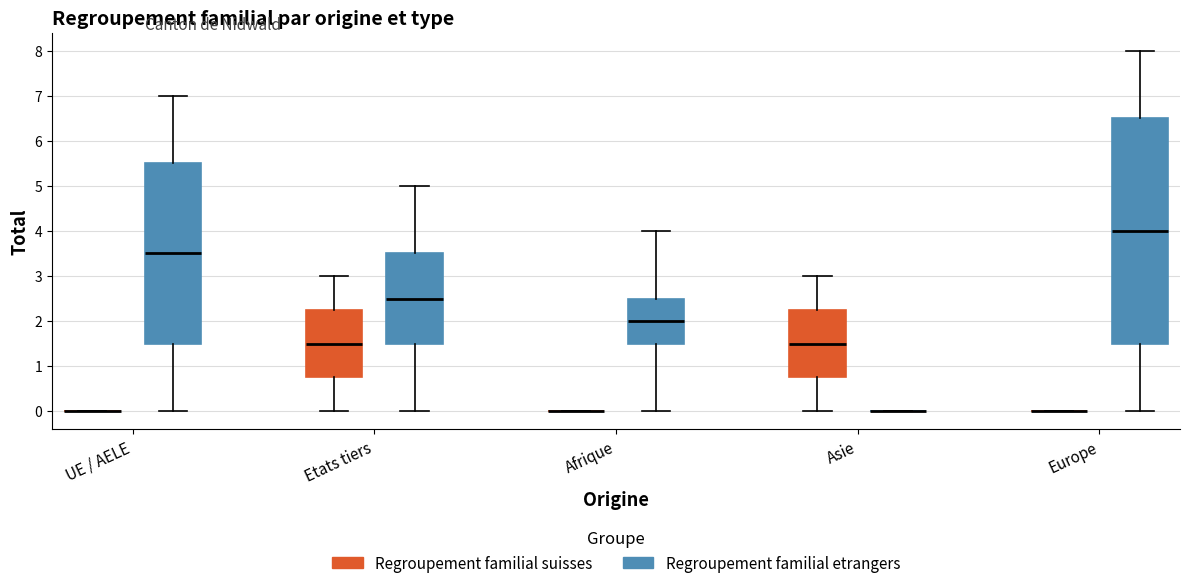

Where is the upper edge of the box for Etats tiers (Regroupement familial etrangers) on the y-axis? The values are not printed on the chart, so give them approximately, as read against the axis.

3.5